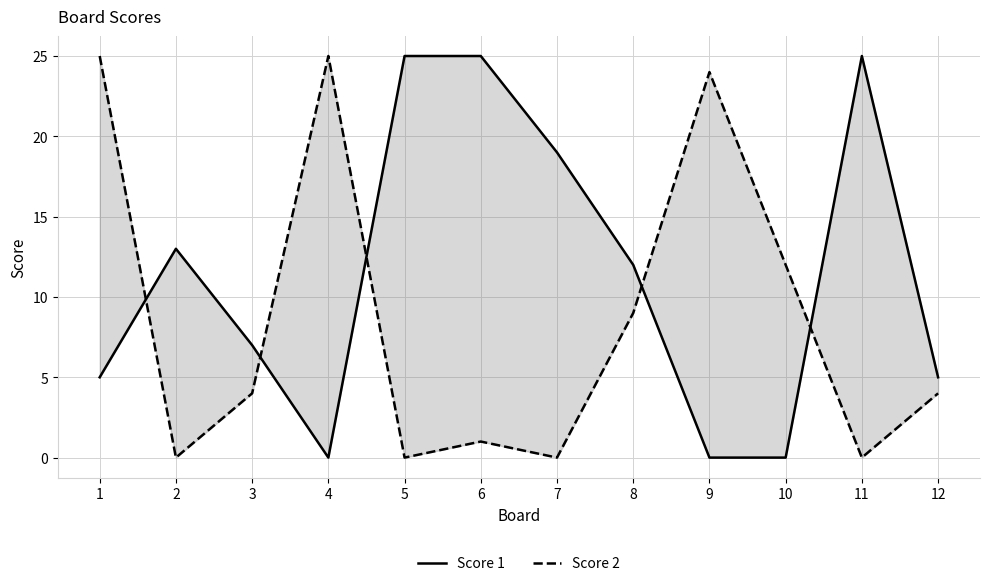

Is this an area chart (filled region under the line)?

No